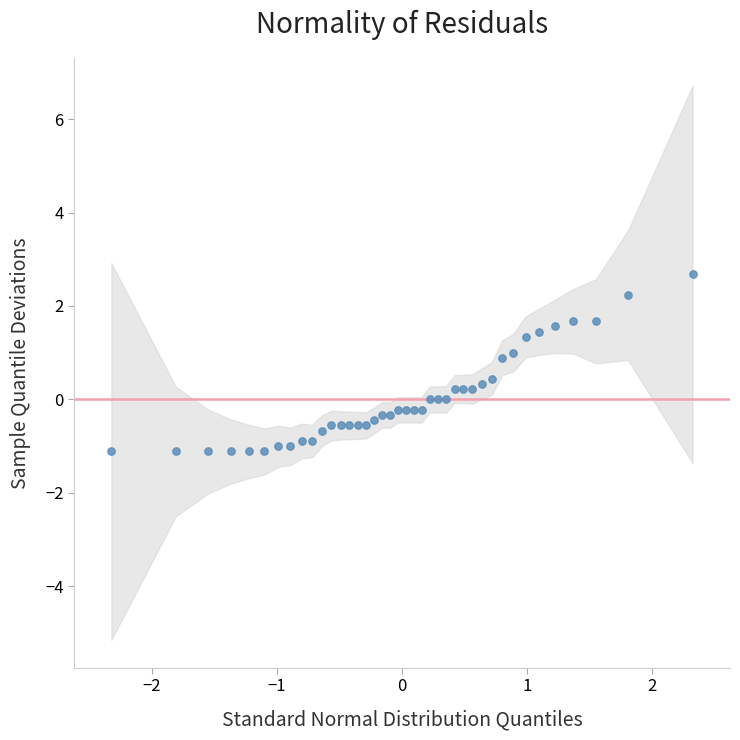

What is the range of Y values (max minus min)?

3.8